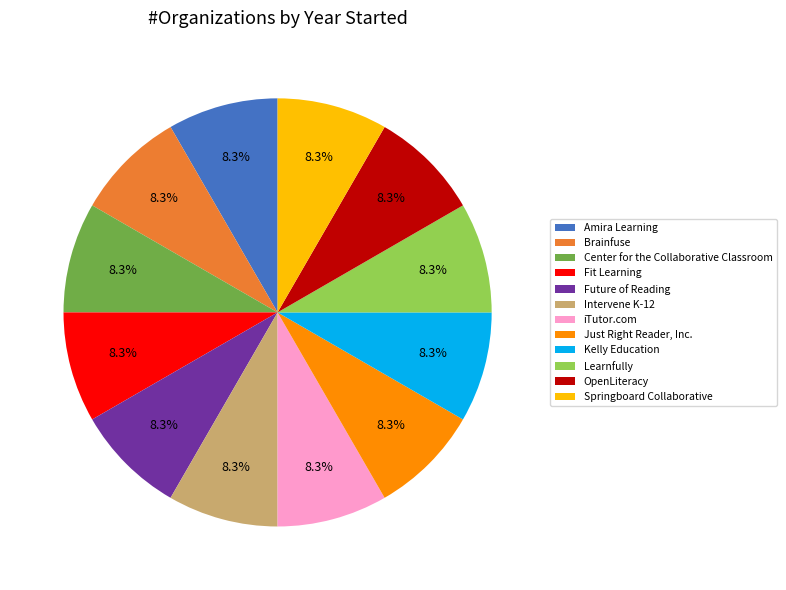

To the nearest percent, what portion does OpenLiteracy represent?

8%